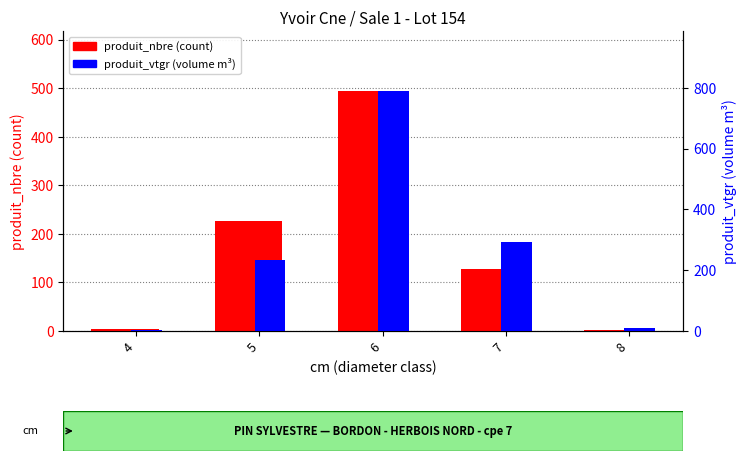

How many distinct data groups are displayed?

2